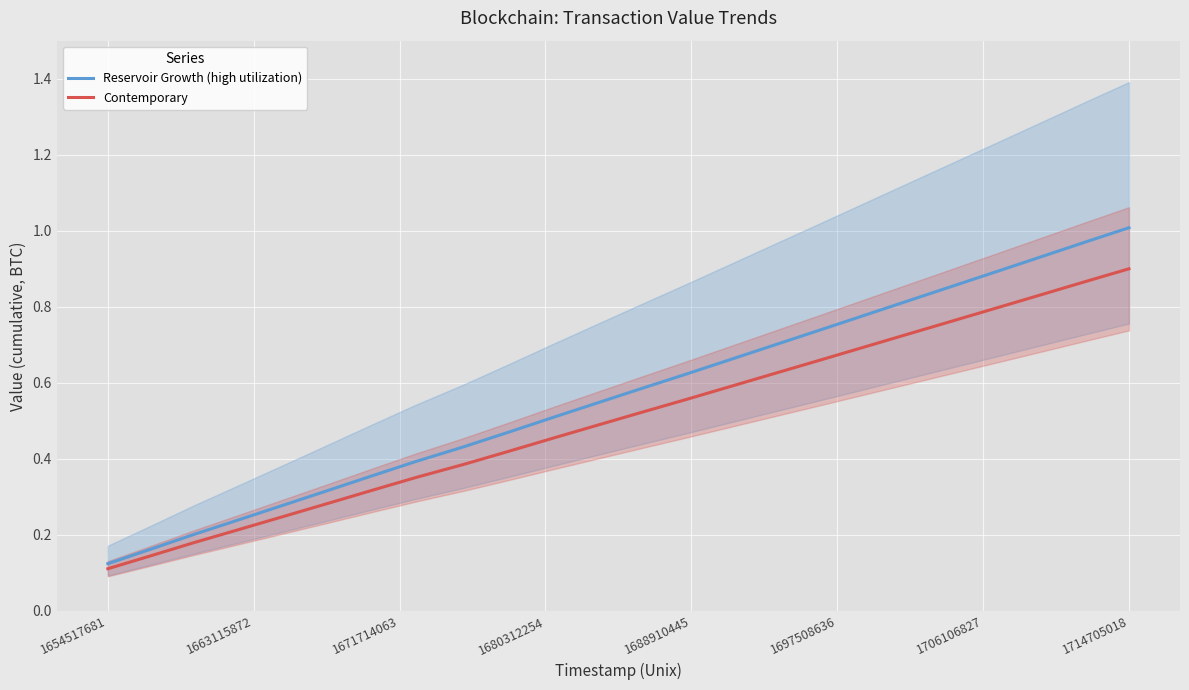

What are all the series names shown in the legend?

Reservoir Growth (high utilization), Contemporary